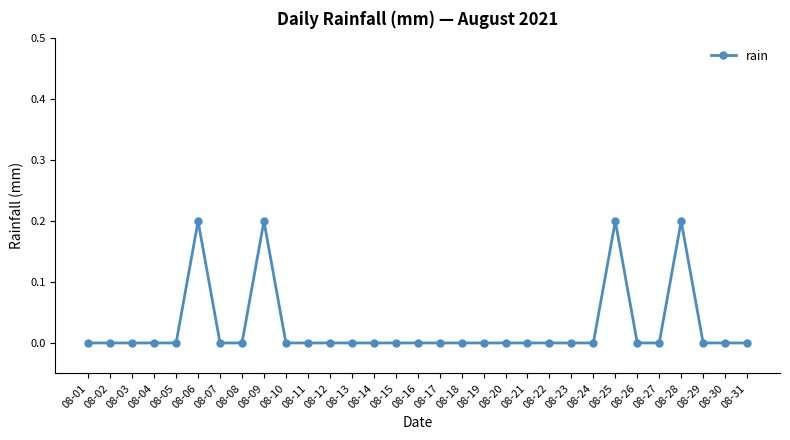

Reading left to right, transcribe all the data shown in this chart.

08-01=0.0	08-02=0.0	08-03=0.0	08-04=0.0	08-05=0.0	08-06=0.2	08-07=0.0	08-08=0.0	08-09=0.2	08-10=0.0	08-11=0.0	08-12=0.0	08-13=0.0	08-14=0.0	08-15=0.0	08-16=0.0	08-17=0.0	08-18=0.0	08-19=0.0	08-20=0.0	08-21=0.0	08-22=0.0	08-23=0.0	08-24=0.0	08-25=0.2	08-26=0.0	08-27=0.0	08-28=0.2	08-29=0.0	08-30=0.0	08-31=0.0